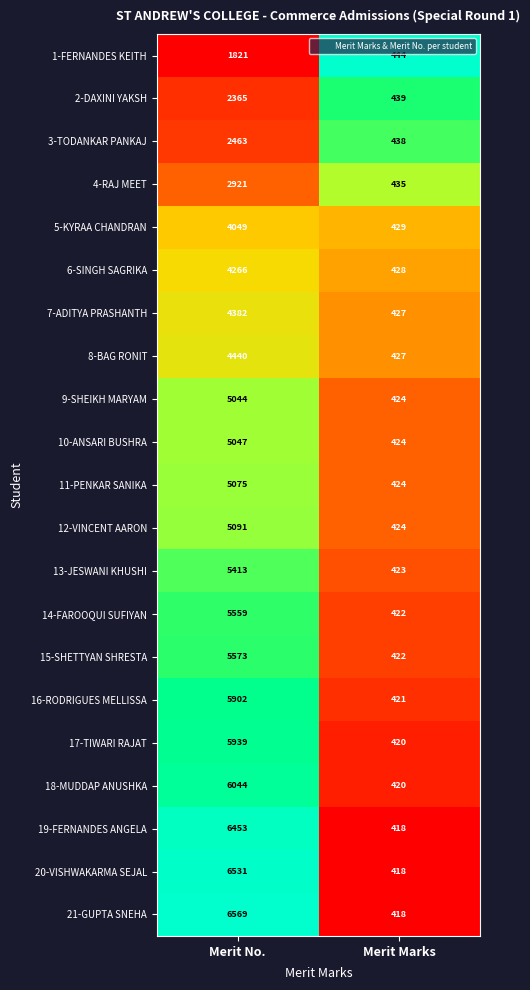

At which category is the sum across all series the highest?

Merit No.